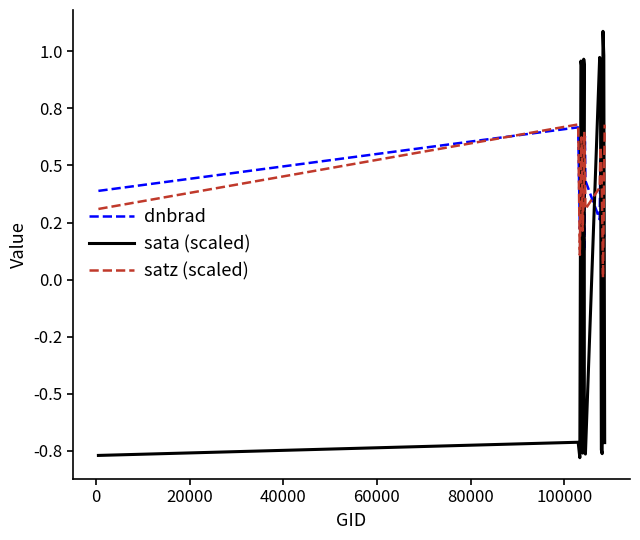

List the series in order of their overall mean, lowest first.

sata (scaled), dnbrad, satz (scaled)